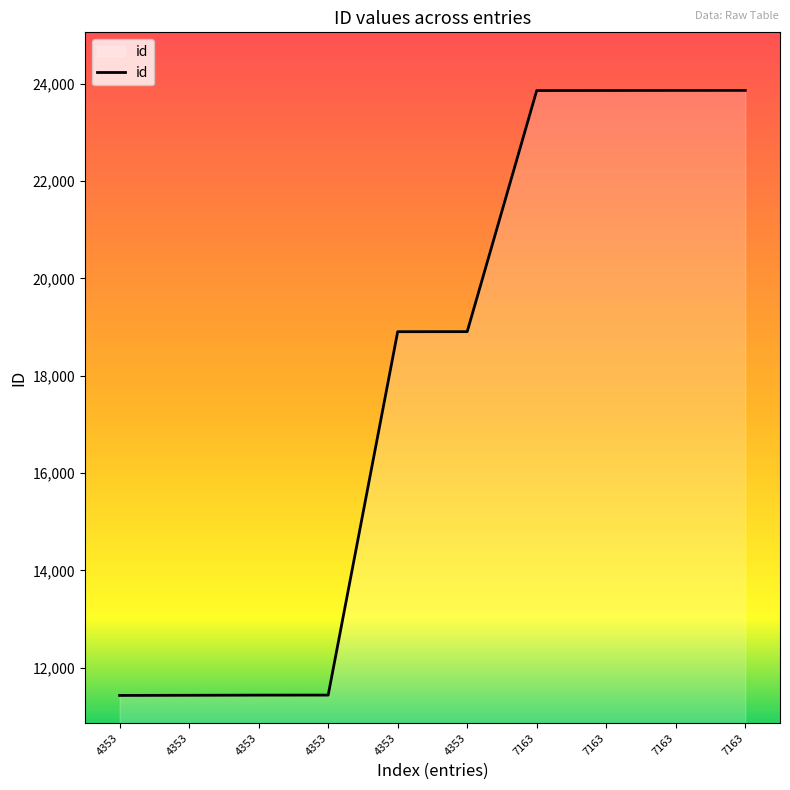

Which has a higher value, 7163 or 4353?

7163